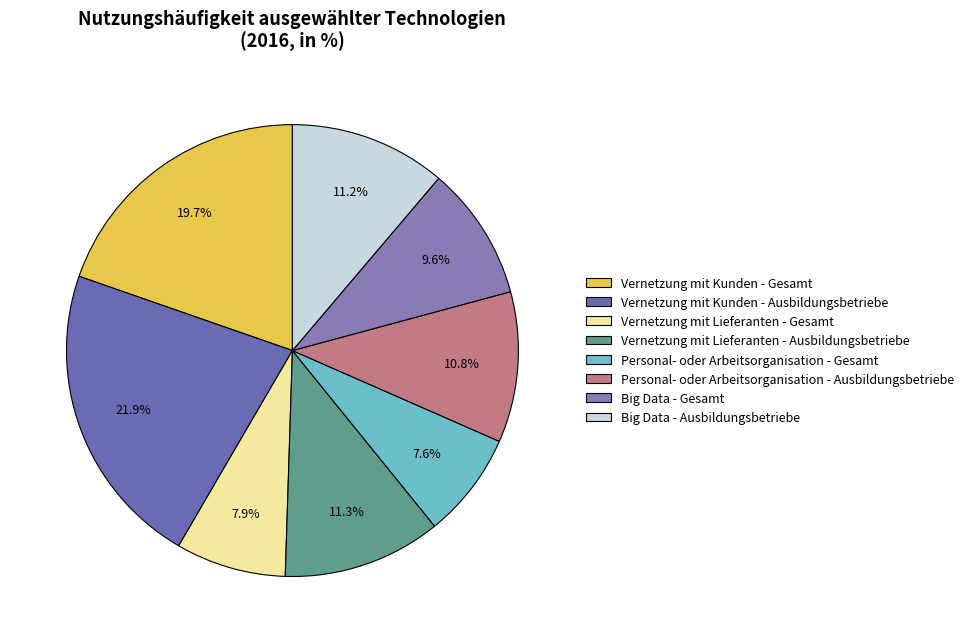

Between Personal- oder Arbeitsorganisation - Ausbildungsbetriebe and Vernetzung mit Kunden - Ausbildungsbetriebe, which is larger?

Vernetzung mit Kunden - Ausbildungsbetriebe